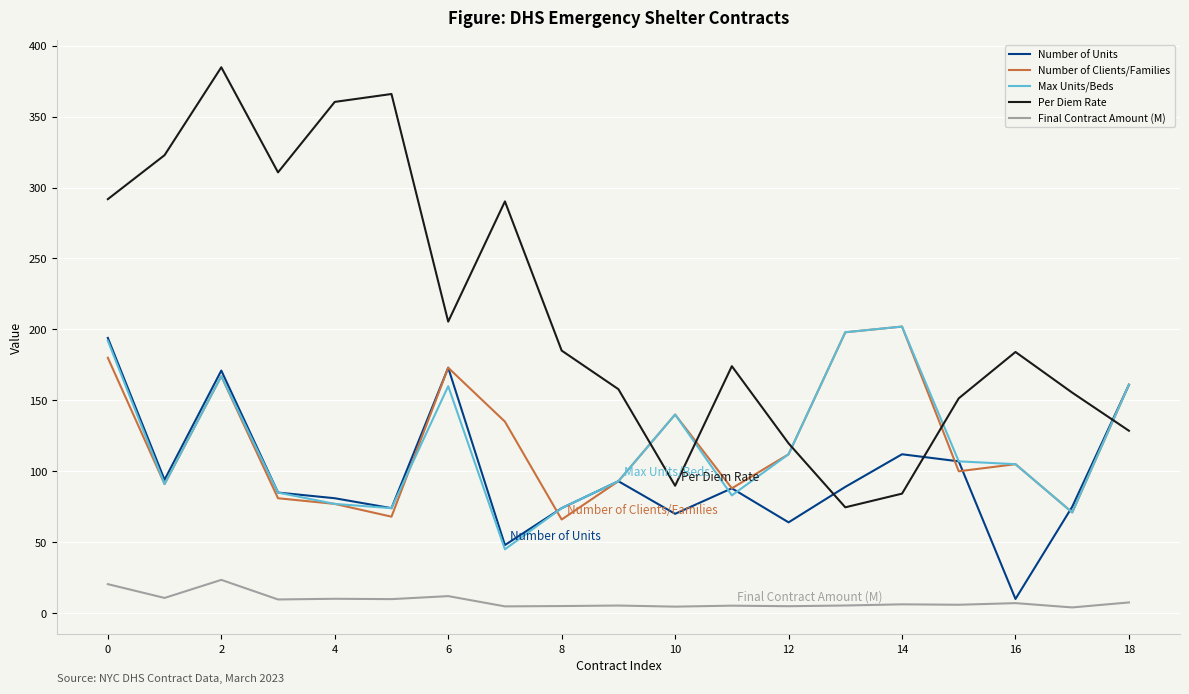

What is the greatest value displayed?

384.8